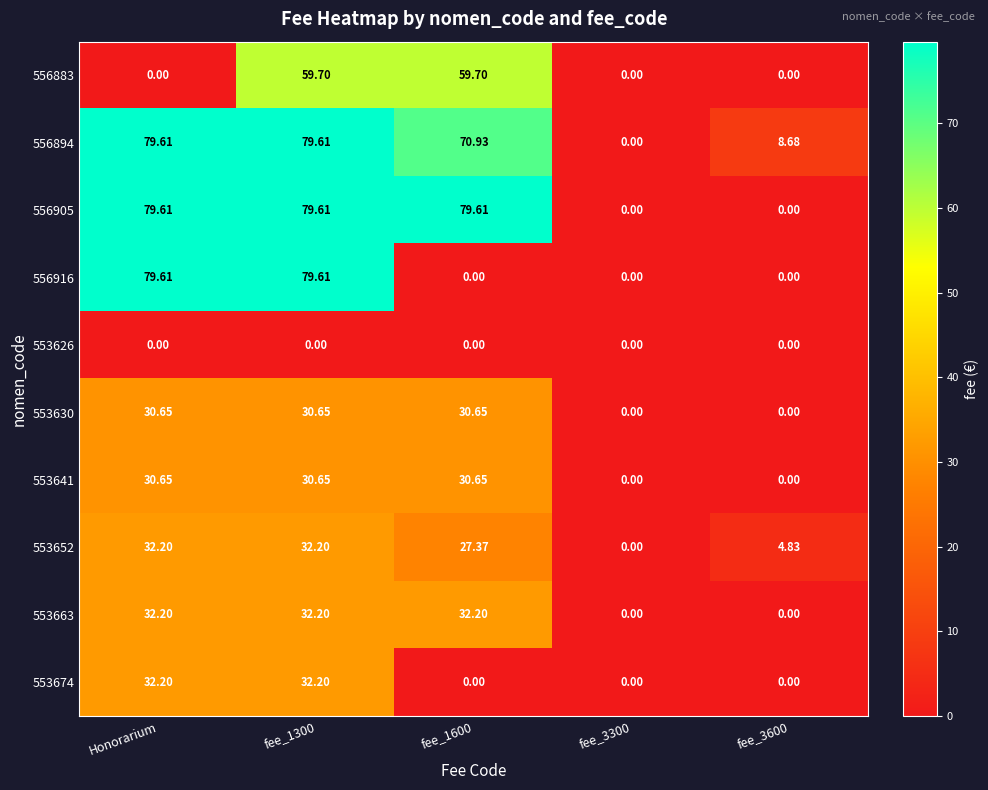

At which category is the sum across all series the highest?

fee_1300